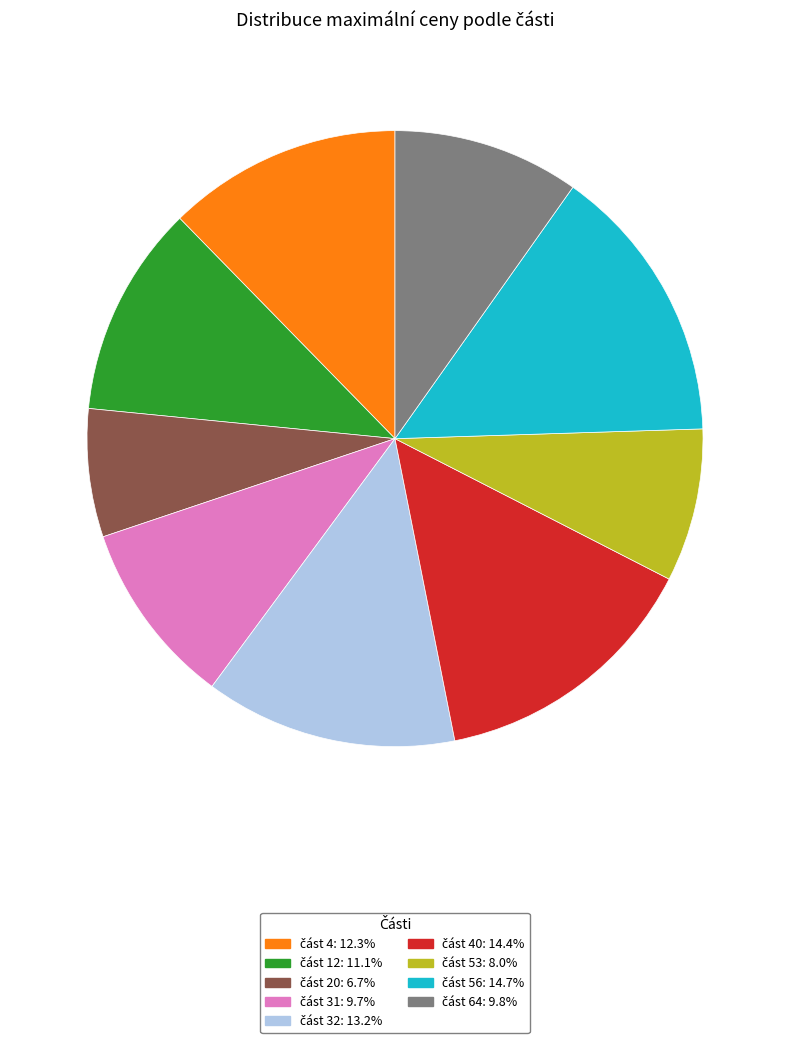

How many segments does this pie chart have?

9